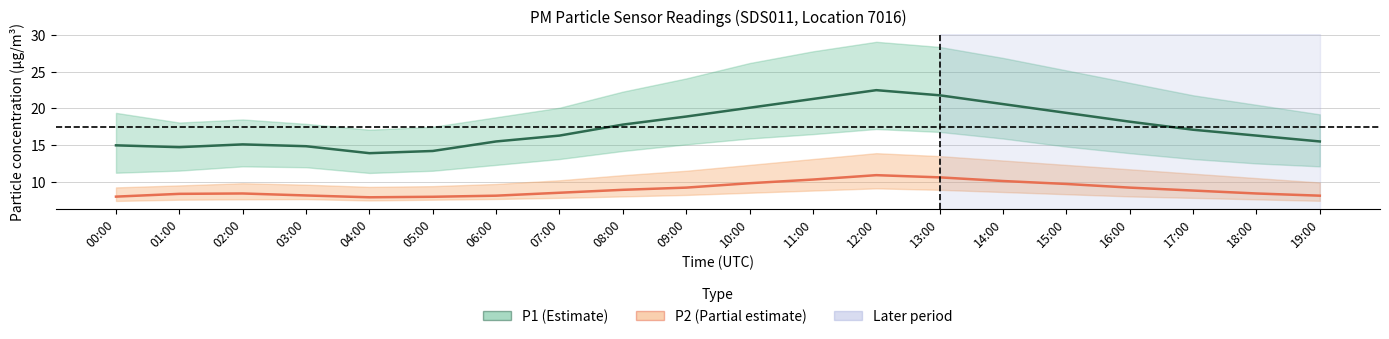

True or false: P1_upper and P2_upper cross at least once.

False